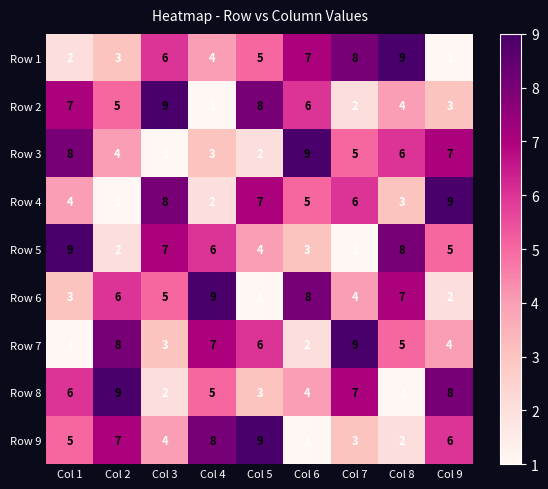

Rank the series at Col 5 from lowest to highest value.

Row 6, Row 3, Row 8, Row 5, Row 1, Row 7, Row 4, Row 2, Row 9